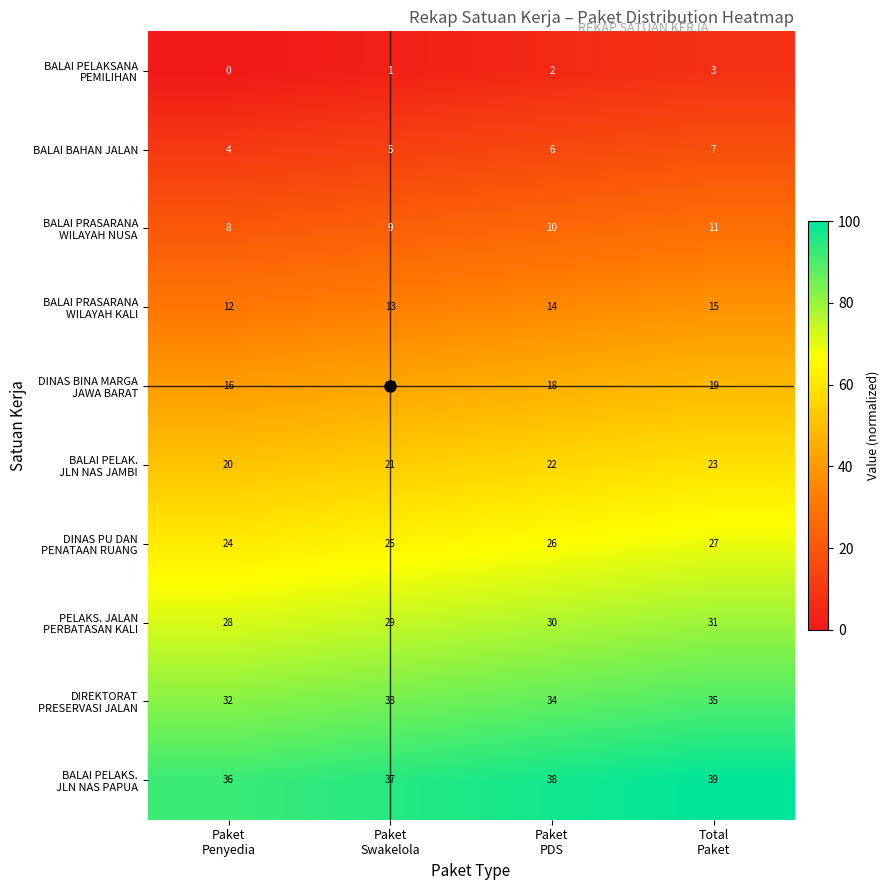

What is the maximum value shown in the chart?

39